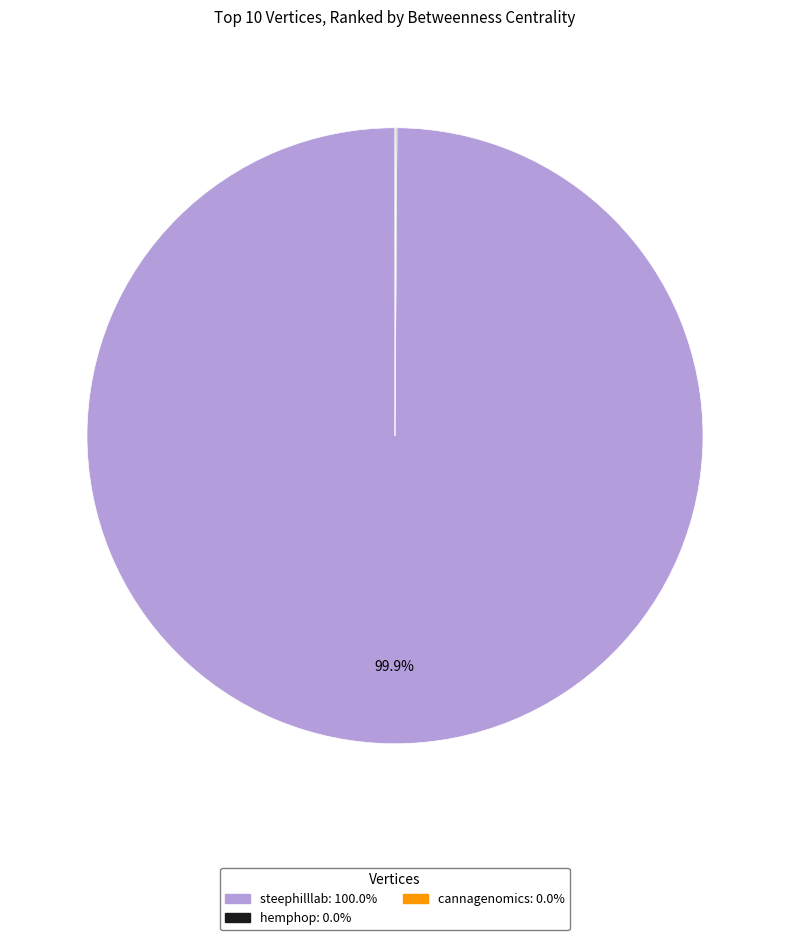

Is steephilllab: 100.0% the majority of the pie?

Yes